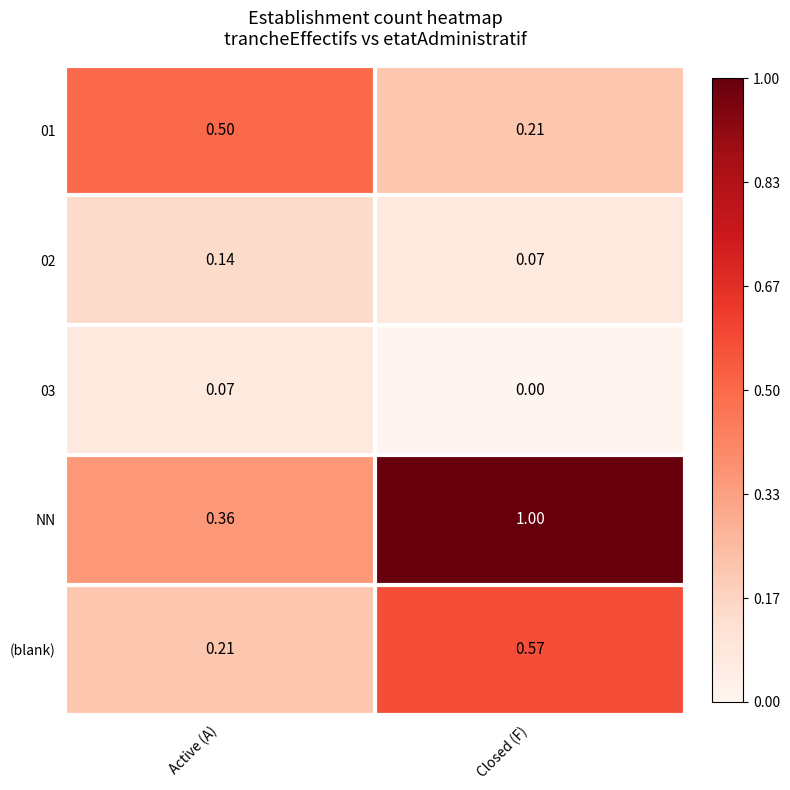

Rank the categories by 02 value from lowest to highest.

Closed (F), Active (A)